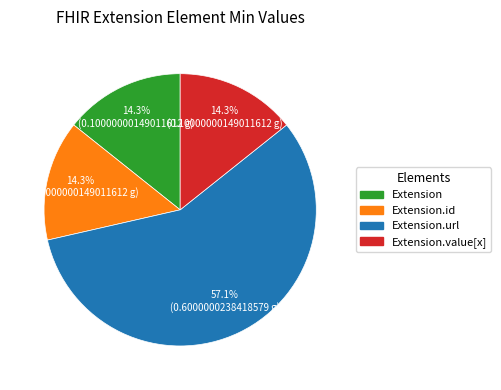

Count the number of slices in the pie.

4